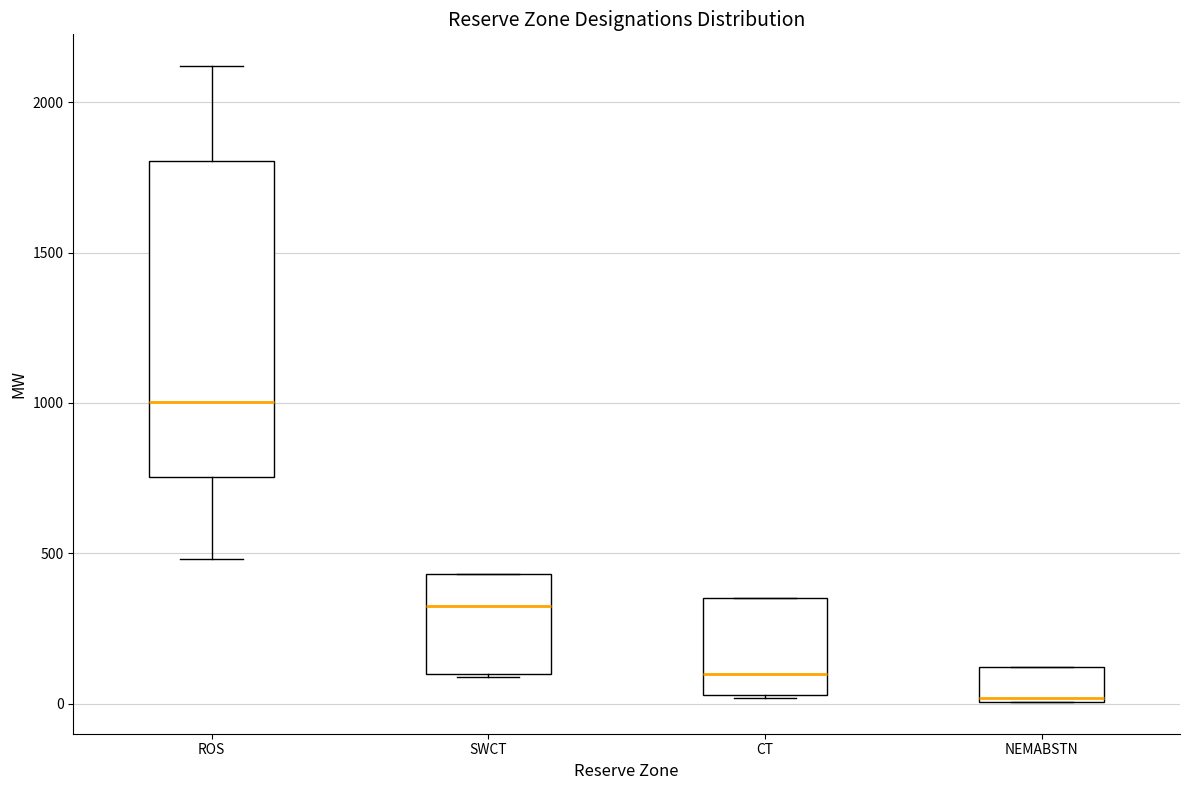

Which box is the tallest, from its lower edge to its upper edge?

ROS